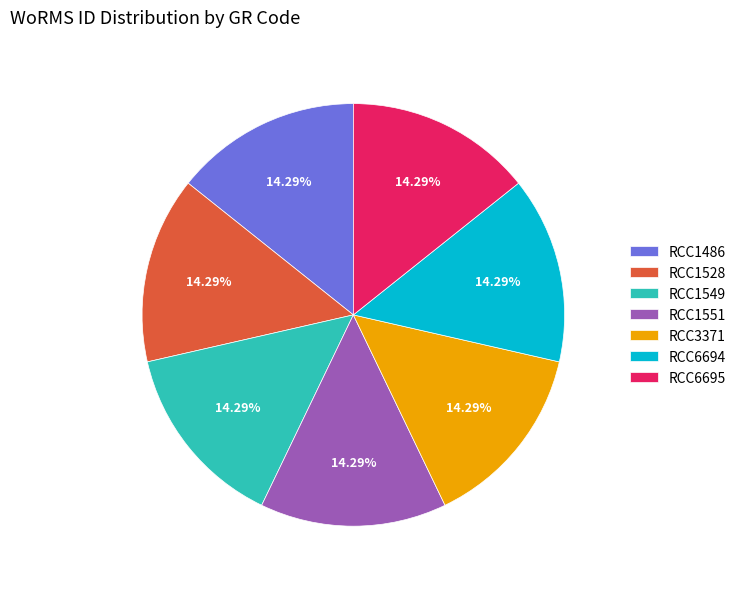

Is the sum of RCC1551 and RCC1486 greater than half?

No